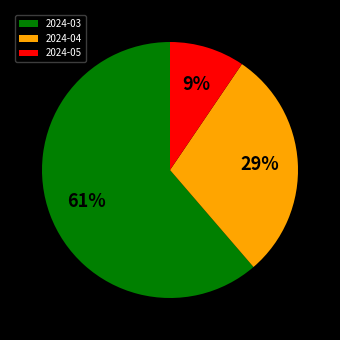

How many slices are in this pie chart?

3